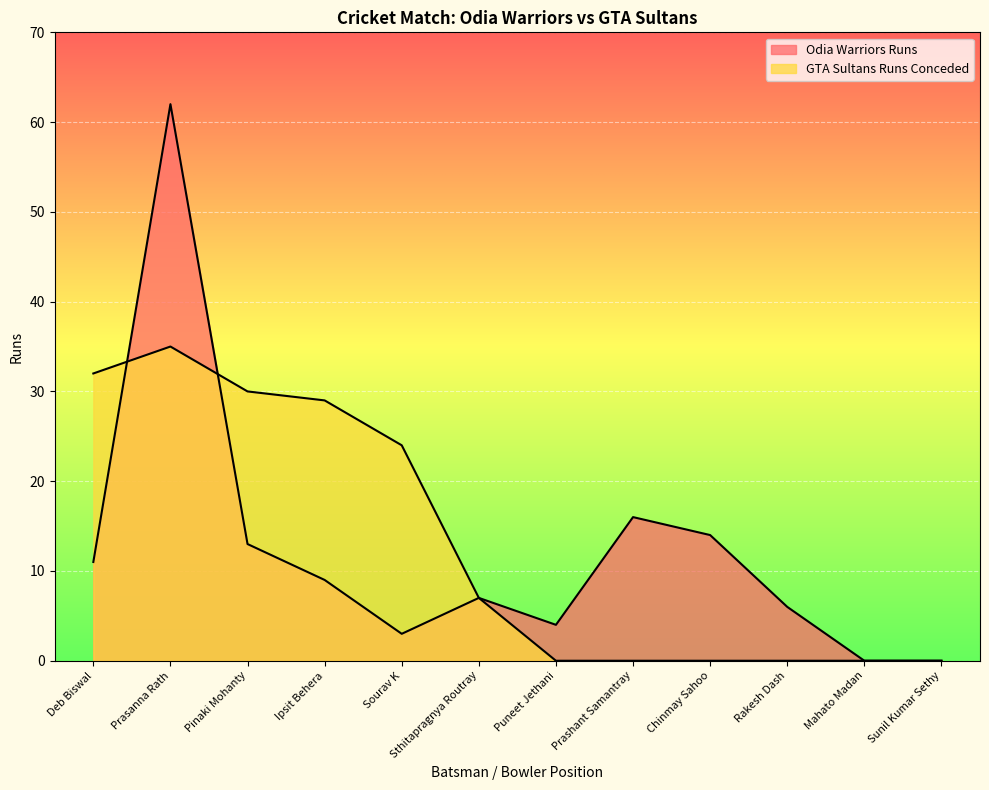

The Odia Warriors Runs series shows 0 at Sunil Kumar Sethy. True or false?

True